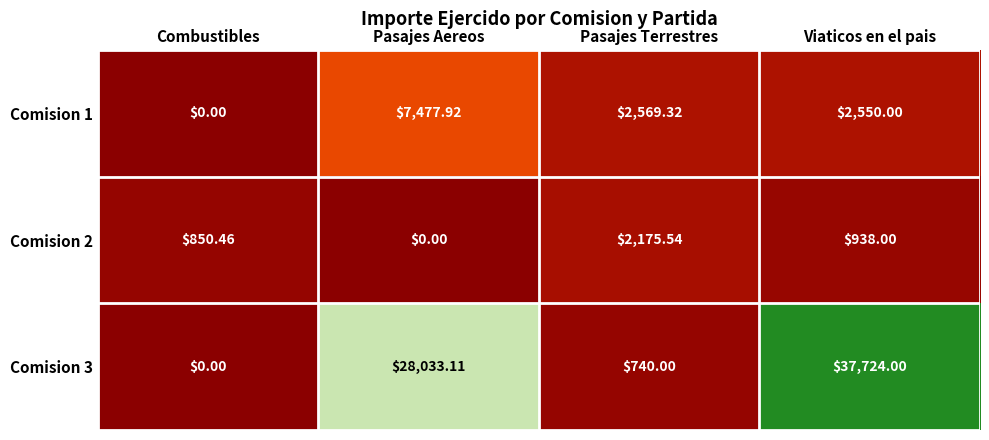

At how many categories does at least one series exceed 20717?

2